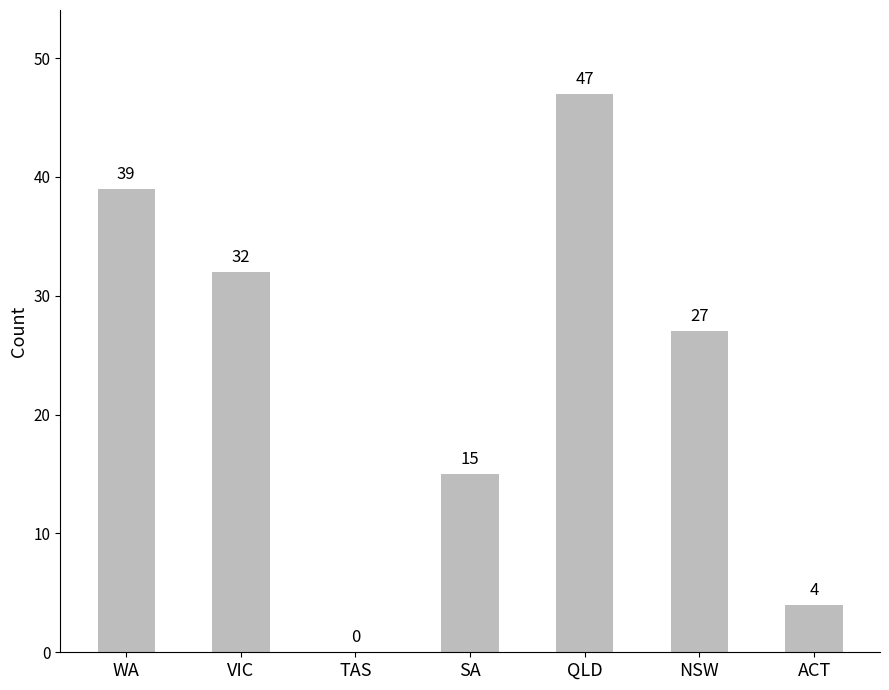

What is the change in value from WA to VIC?

-7